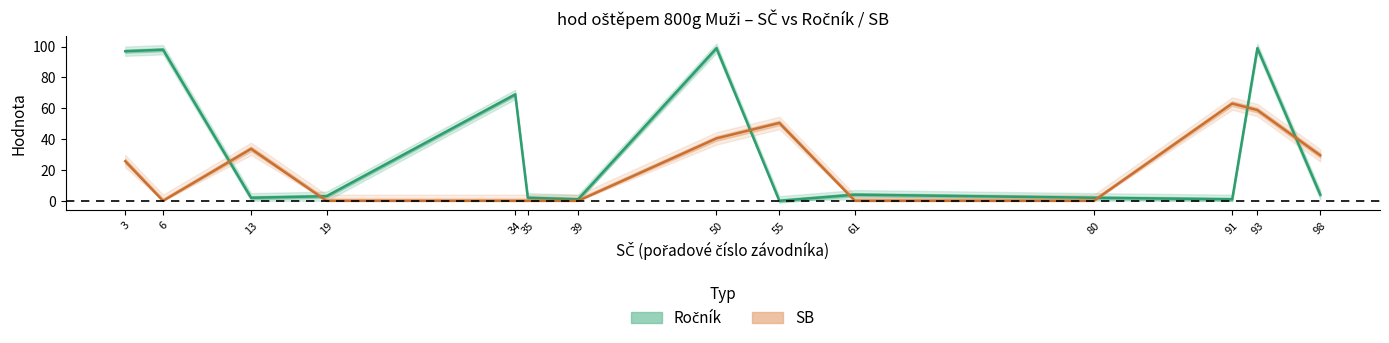

Where does the SB series first go above 25?

3